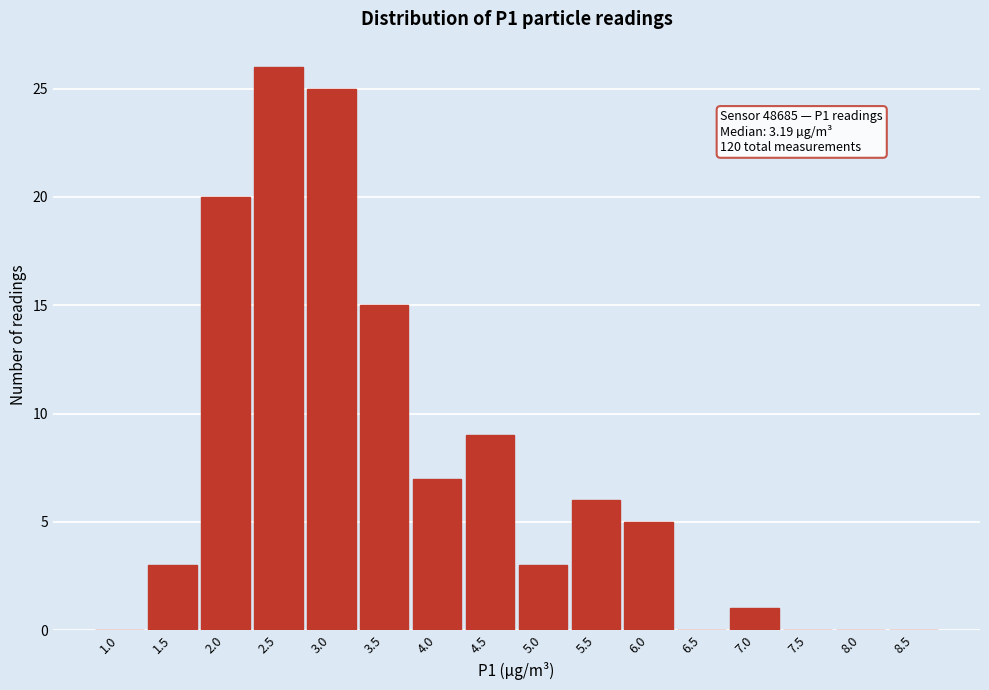

Reading right to left, extract all data points from this chart.

8.5=0	8.0=0	7.5=0	7.0=1	6.5=0	6.0=5	5.5=6	5.0=3	4.5=9	4.0=7	3.5=15	3.0=25	2.5=26	2.0=20	1.5=3	1.0=0